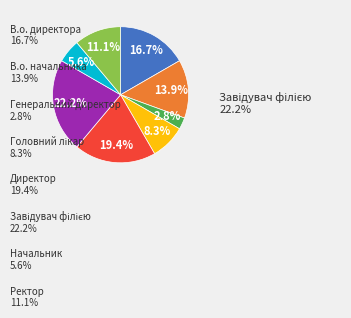

Is there a majority slice in this chart?

No